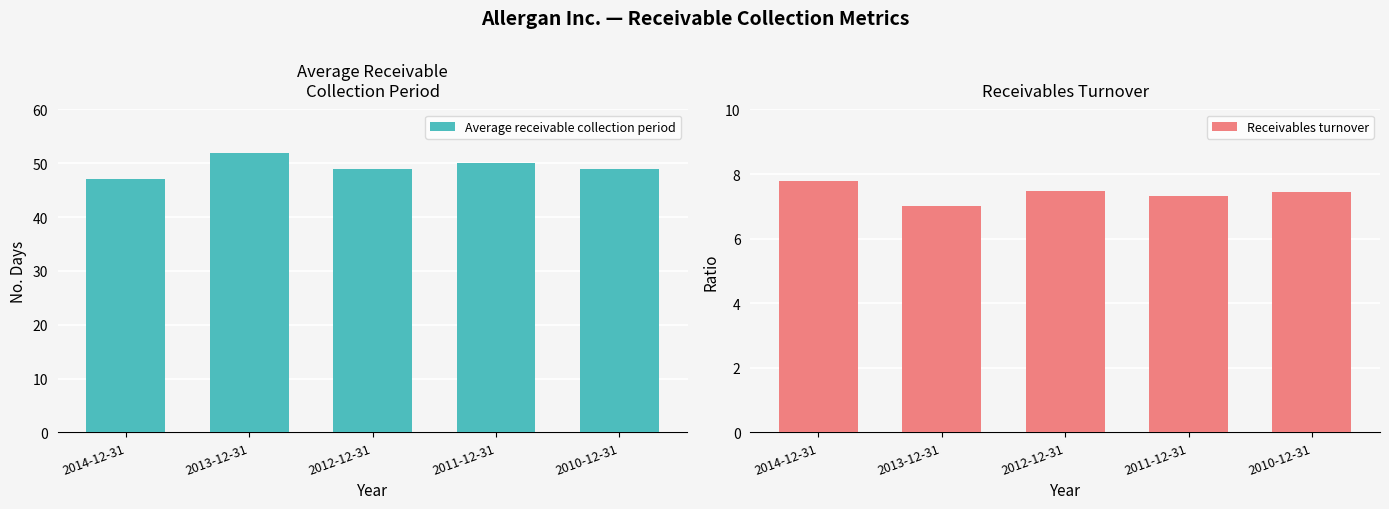

At which label does Average receivable collection period reach its peak?

2013-12-31